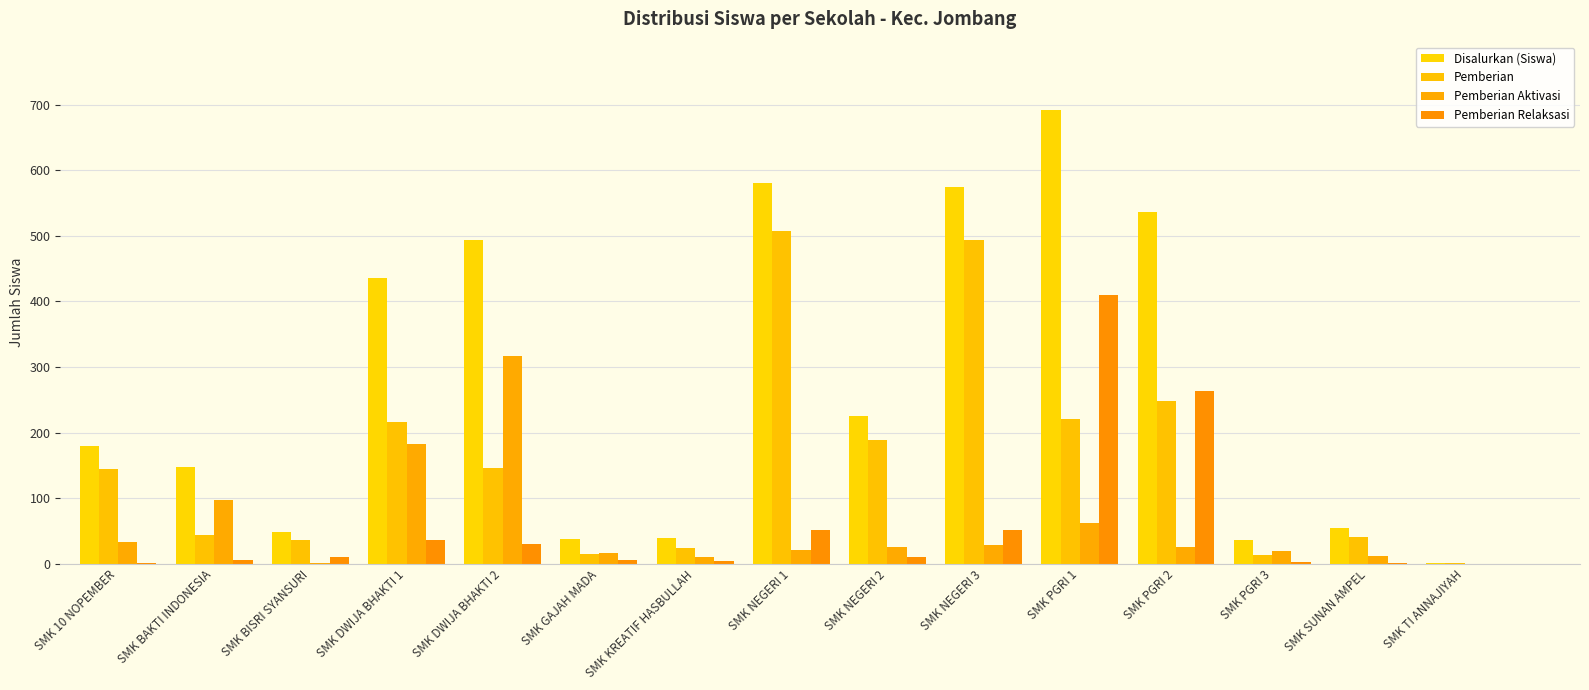

How many groups of bars are there?

15